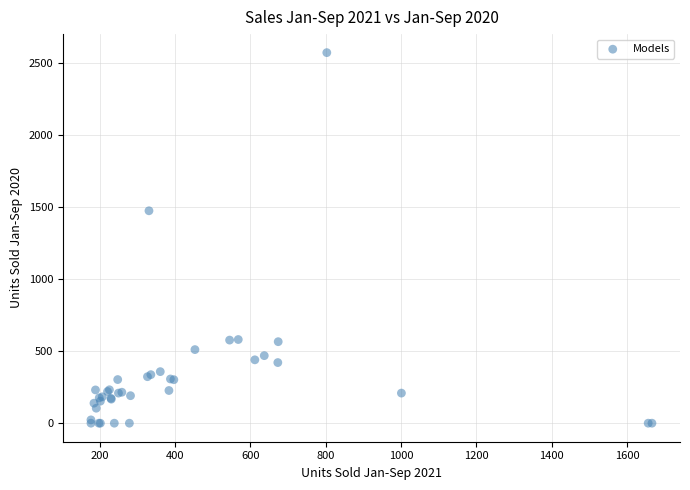

What Y value in the scatter plot is closest to 1286?

1475